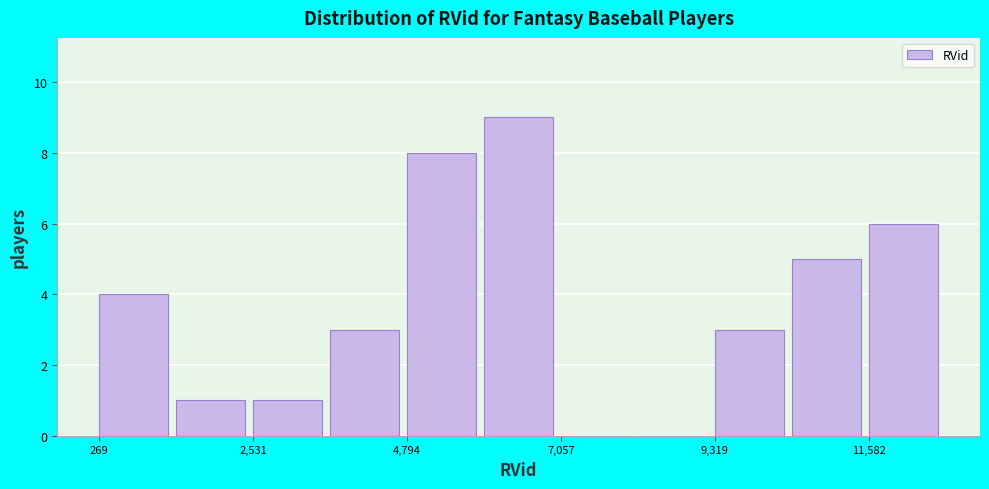

Around what value on the x-axis is the tallest bar? Give the approximate position of its centre, as read against the axis.

6500